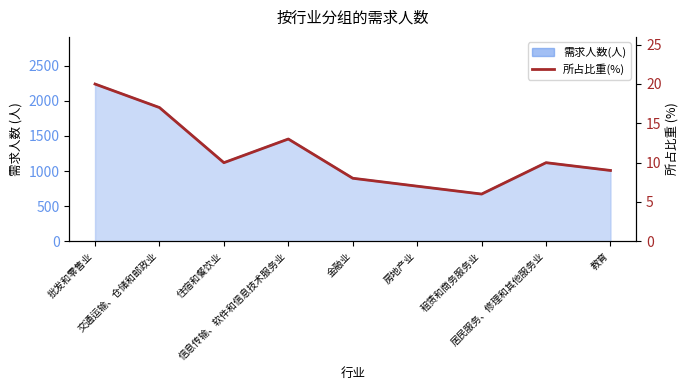

List the labels in order of value, smallest first.

租赁和商务服务业, 房地产业, 金融业, 教育, 住宿和餐饮业, 居民服务、修理和其他服务业, 信息传输、软件和信息技术服务业, 交通运输、仓储和邮政业, 批发和零售业